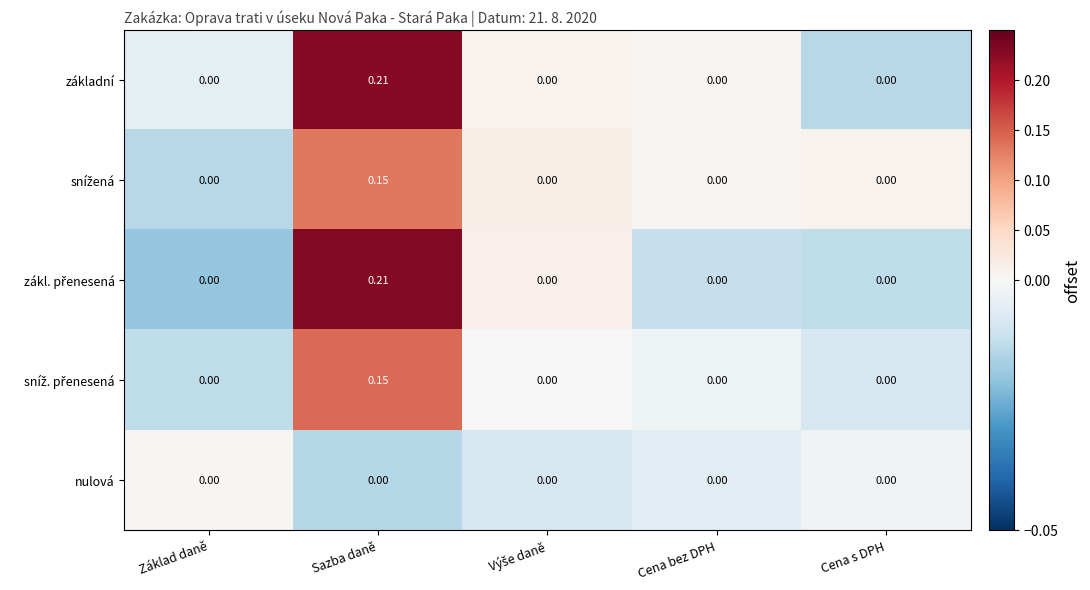

At which category is the sum across all series the highest?

Sazba daně